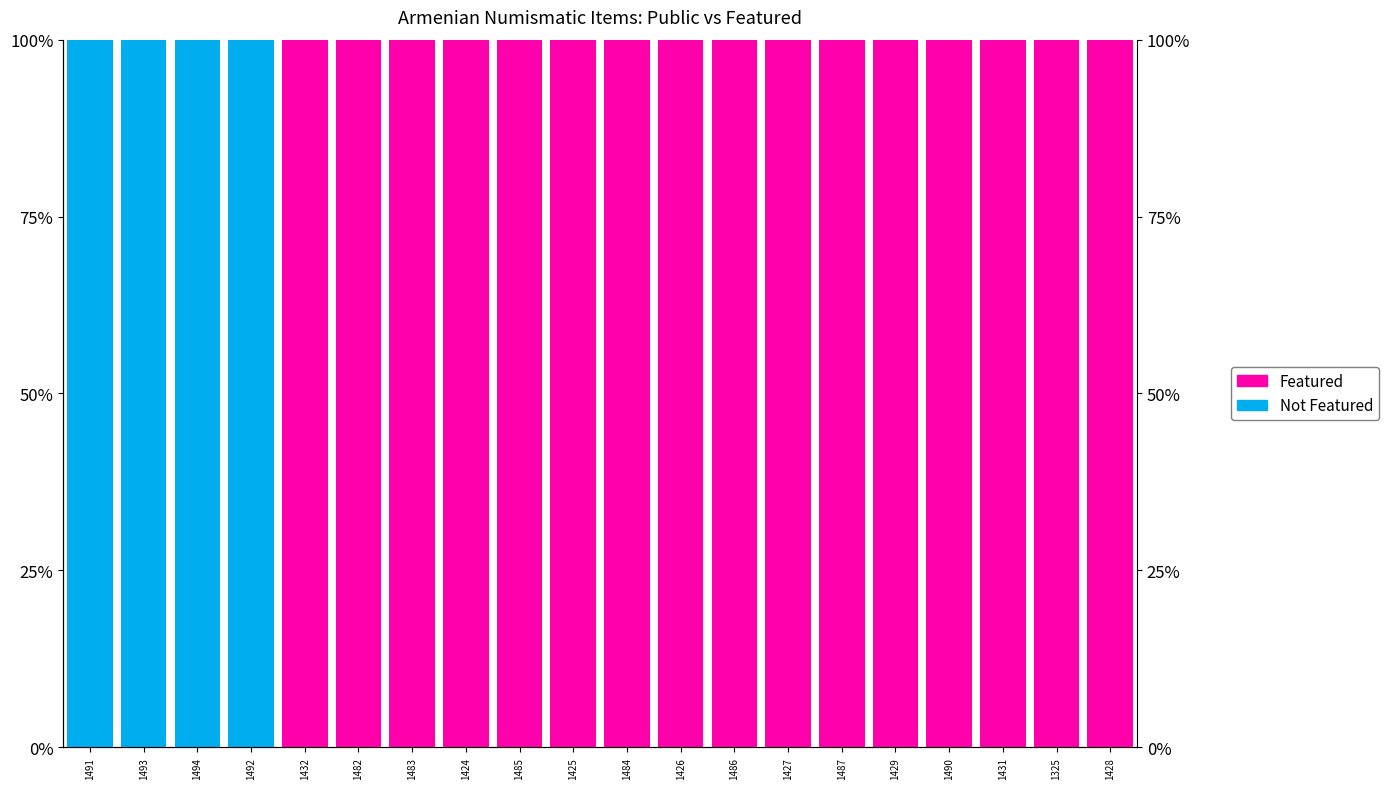

Which series changed the most between 1491 and 1492?

Not Featured